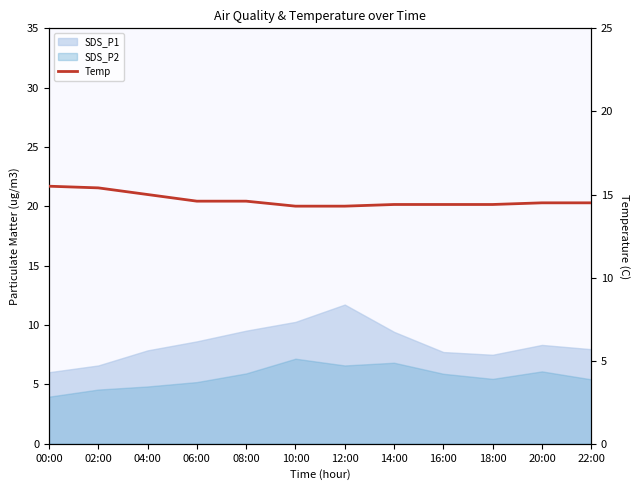

What is the greatest value displayed?

15.5